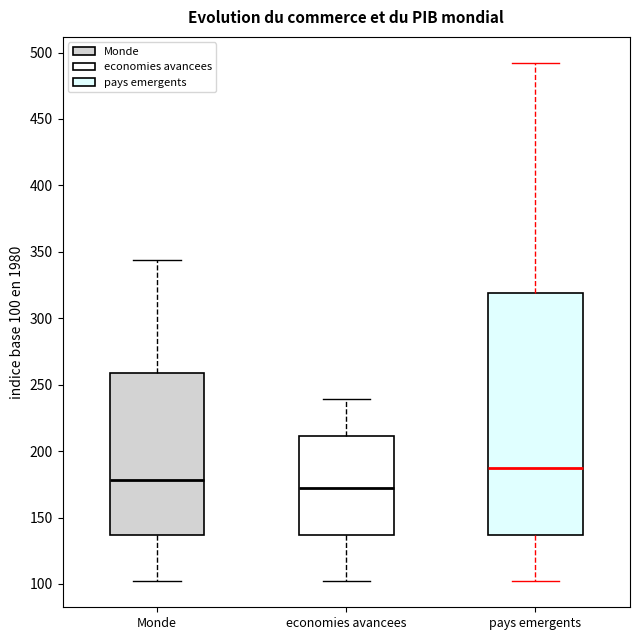

Reading left to right, read every box against the y-axis: the position of its median line, the range the box covers, and the ends of its whiskers. The values are not printed on the chart, so give them approximately, as read against the axis.

Monde: median 180, box 135 to 260, whiskers 100 to 345
economies avancees: median 170, box 135 to 210, whiskers 100 to 240
pays emergents: median 185, box 135 to 320, whiskers 100 to 490